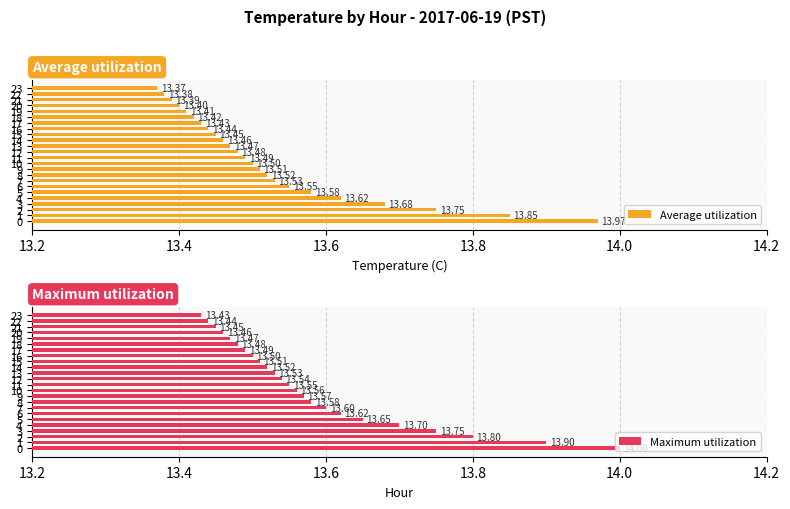

What value does the Maximum utilization series have at 4?

13.7